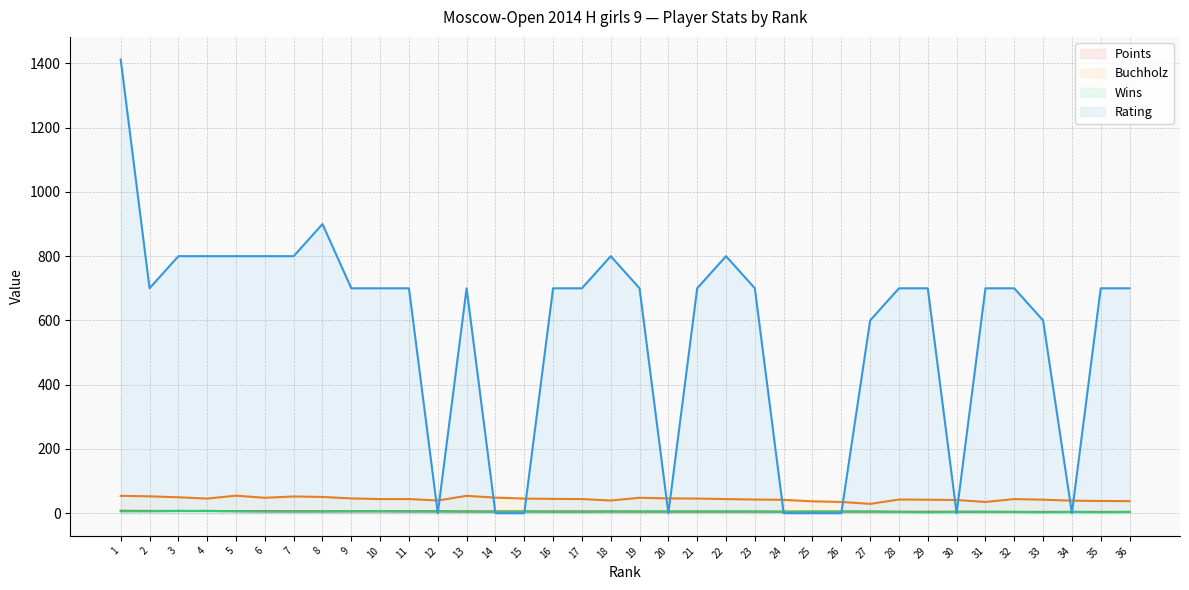

What is the value of the Rating point at the 35th from the left?

700.0